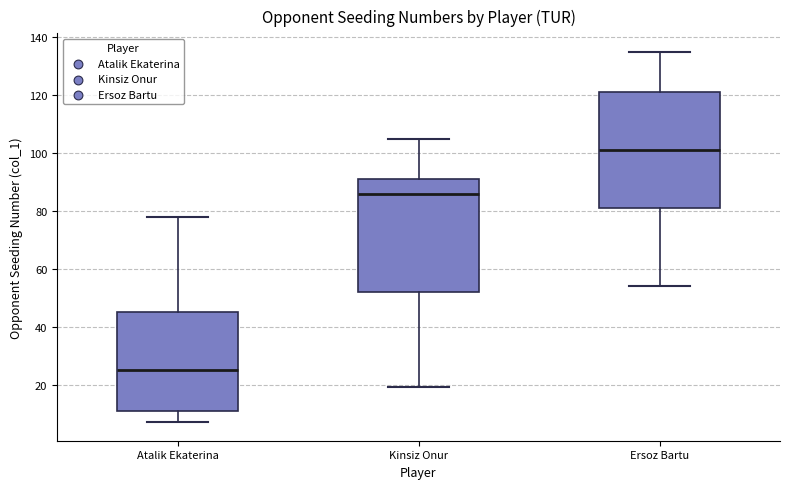

Which box has the lowest median line?

Atalik Ekaterina